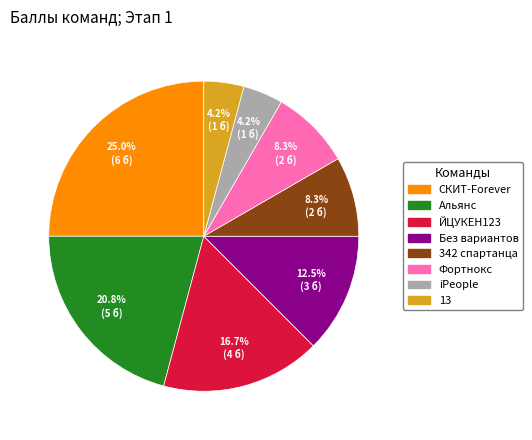

To the nearest percent, what is the difference between the Фортнокс and 13 slice percentages?

4%